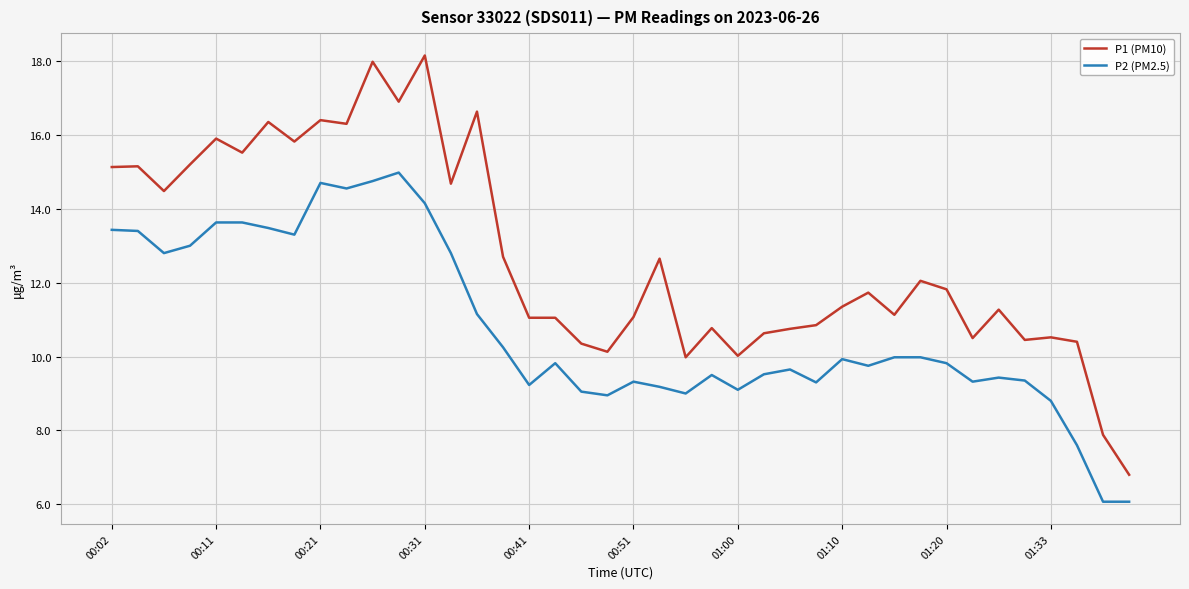

Which series has the widest spread of values?

P1 (PM10)